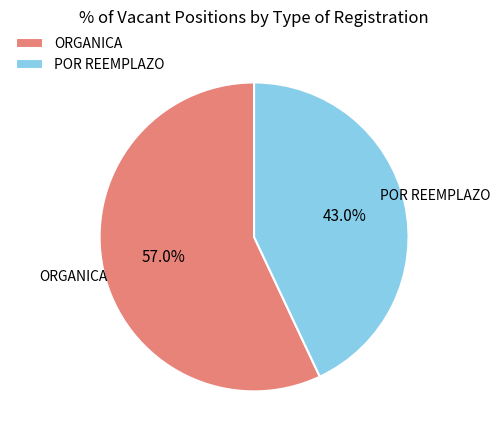

To the nearest percent, what is the average slice percentage?

50%